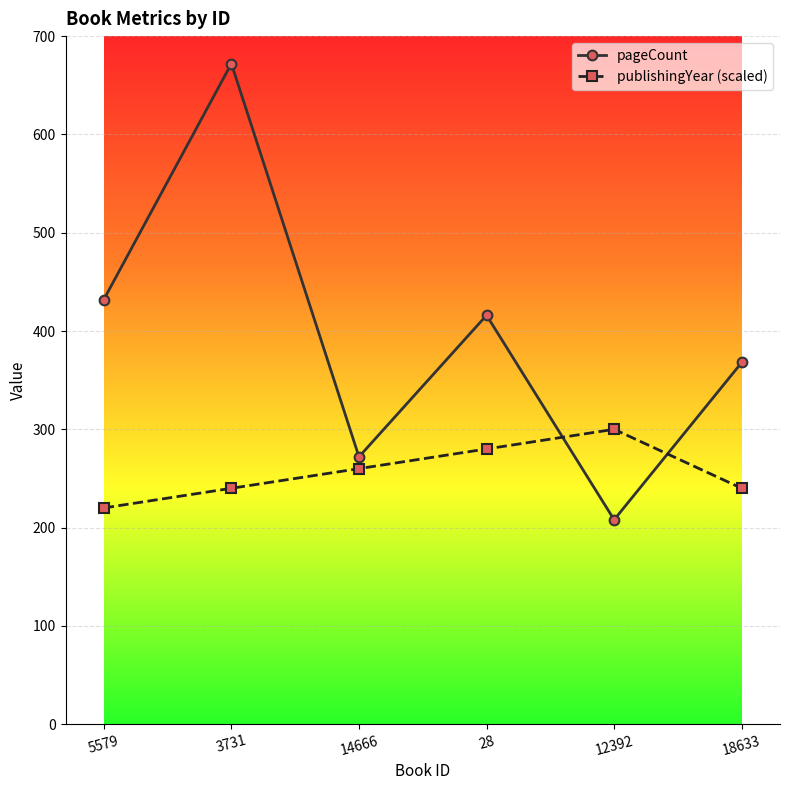

Reading right to left, list all the values displayed in this chart.

pageCount: 18633=368	12392=208	28=416	14666=272	3731=672	5579=432
publishingYear (scaled): 18633=240	12392=300	28=280	14666=260	3731=240	5579=220